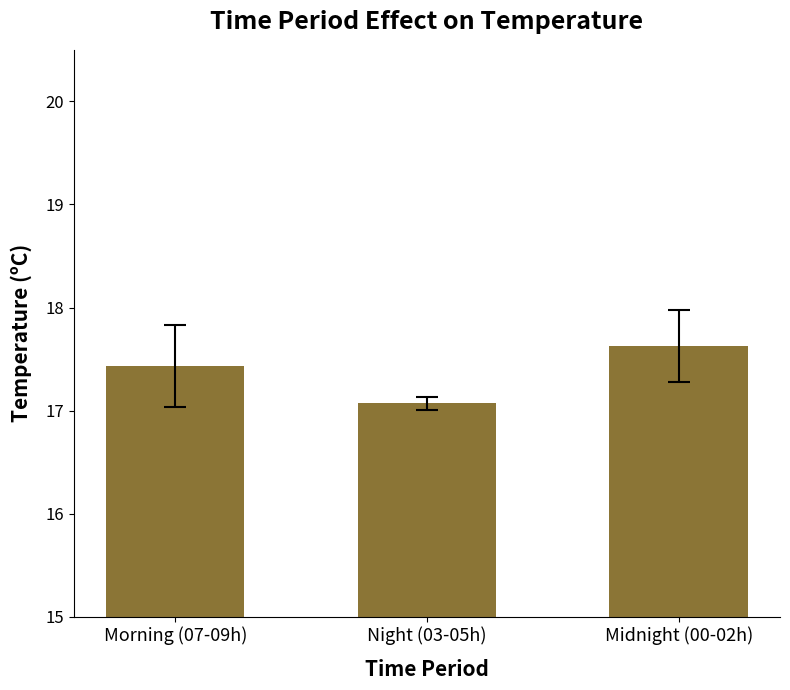

How many bars are there in total?

3